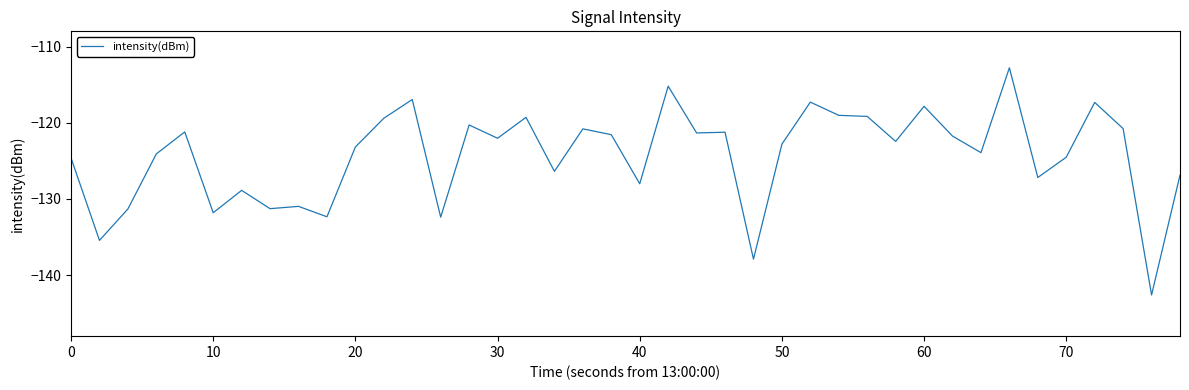

What is the minimum value shown in the chart?

-142.6